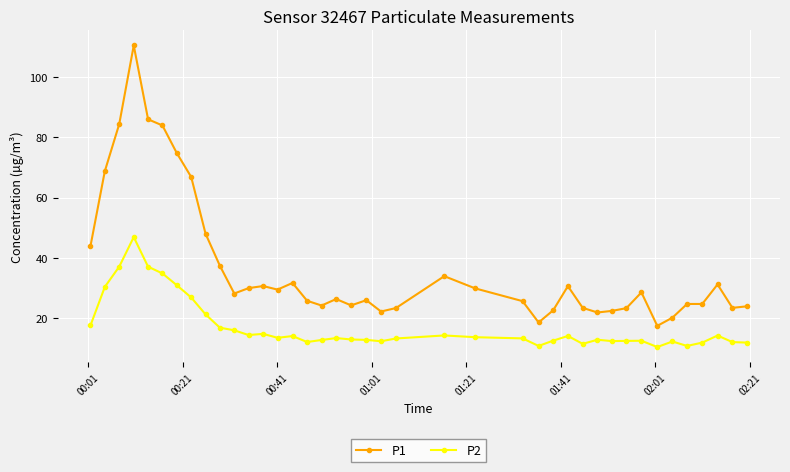

What is the value of the P2 point at the 28th from the left?

14.2